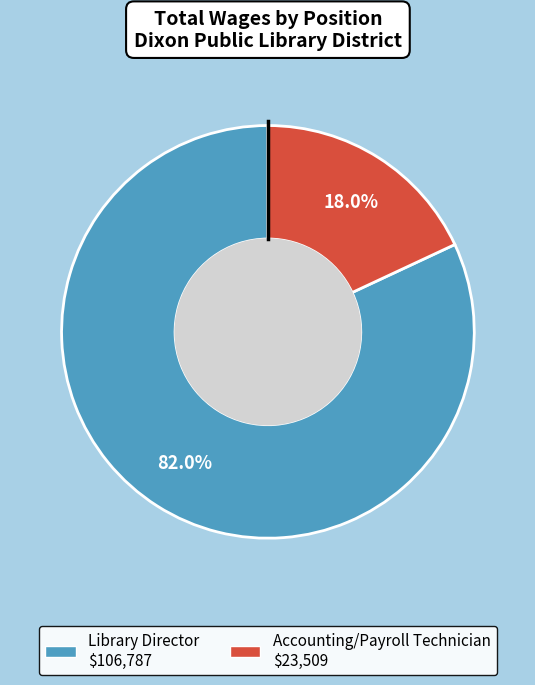

The Library Director slice represents 82% of the pie. True or false?

True